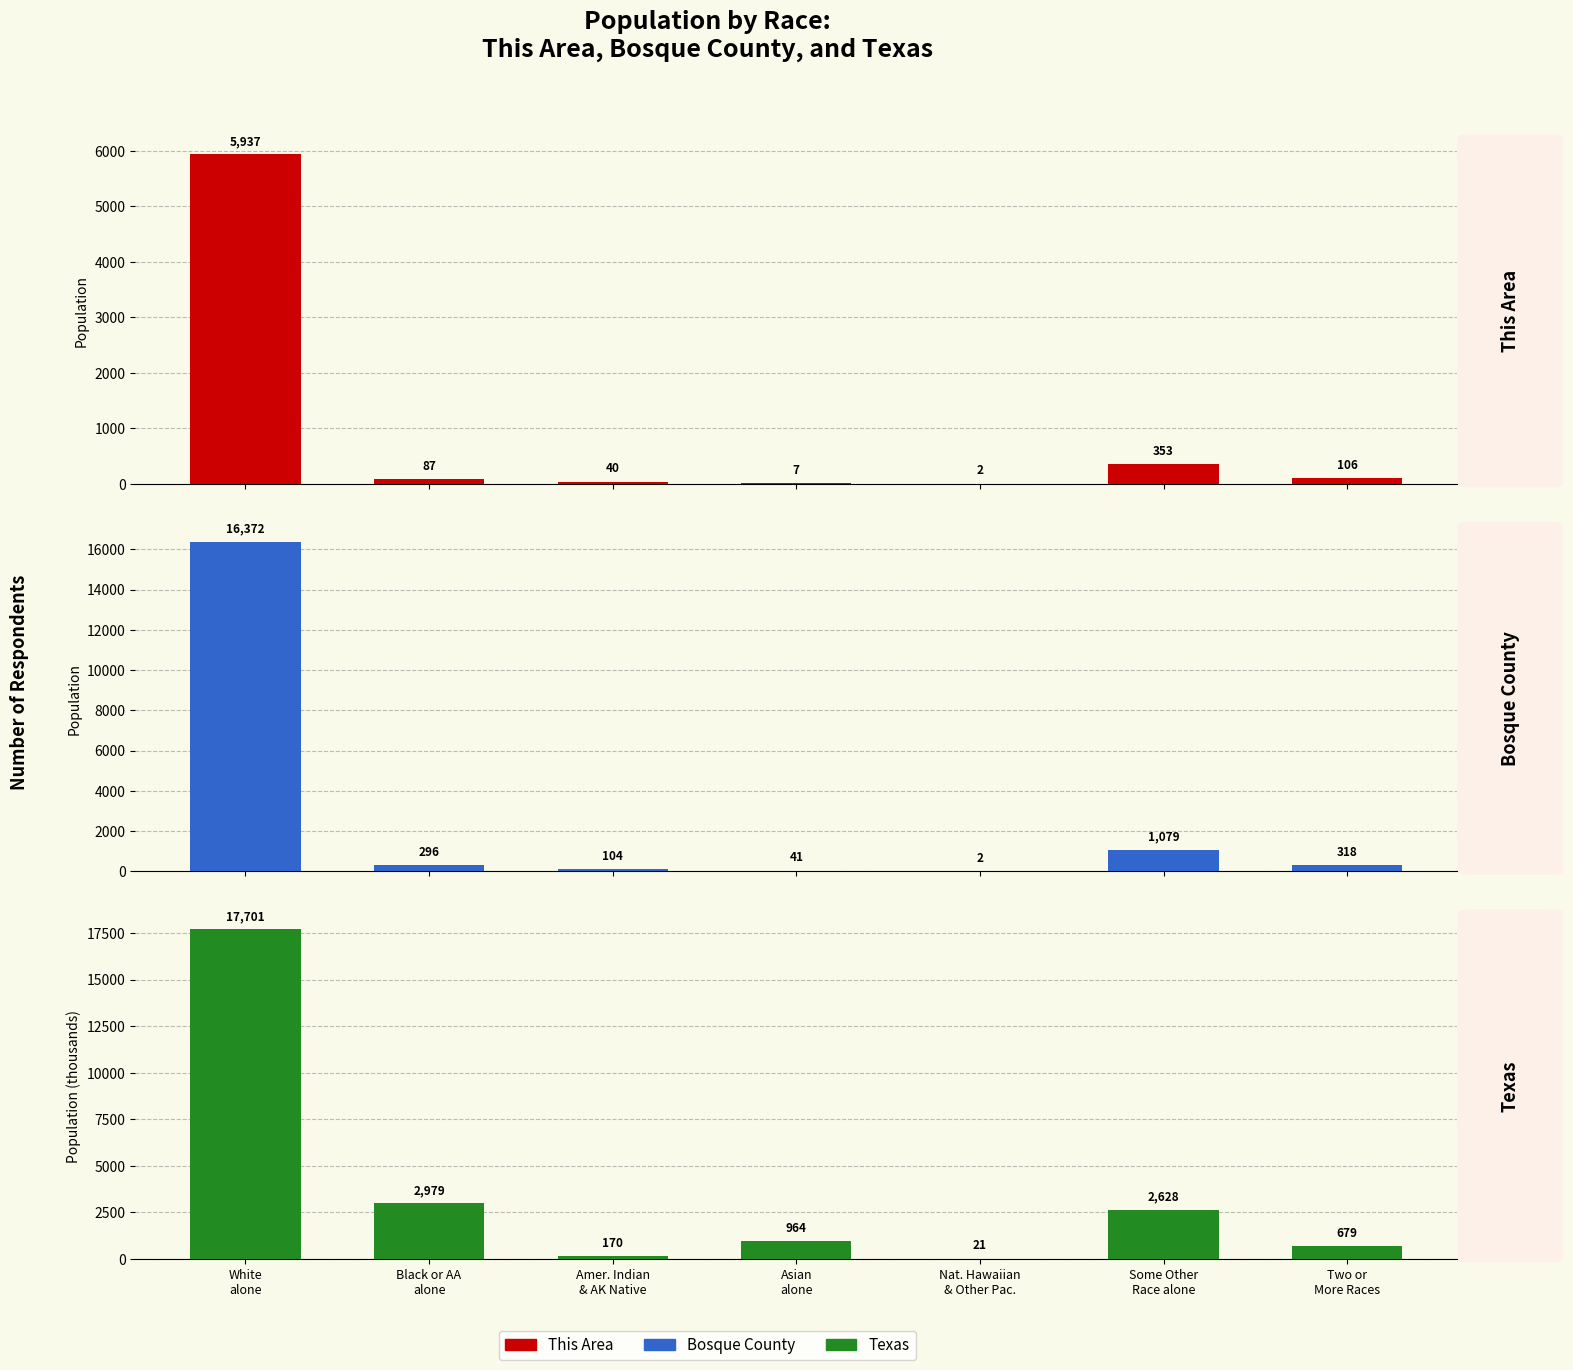

At which label does This Area first exceed 87?

White
alone